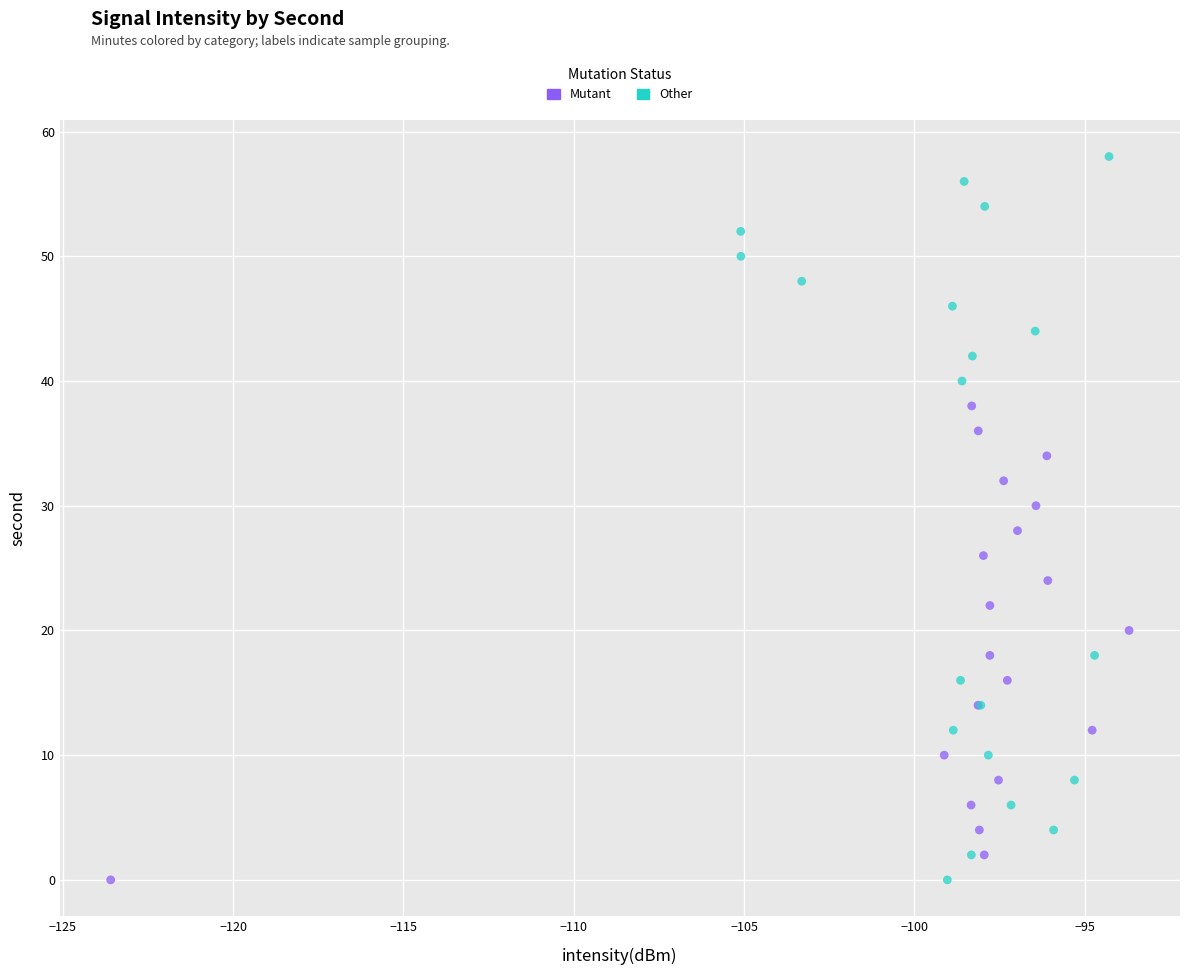

Which series has the widest spread of Y values?

Other